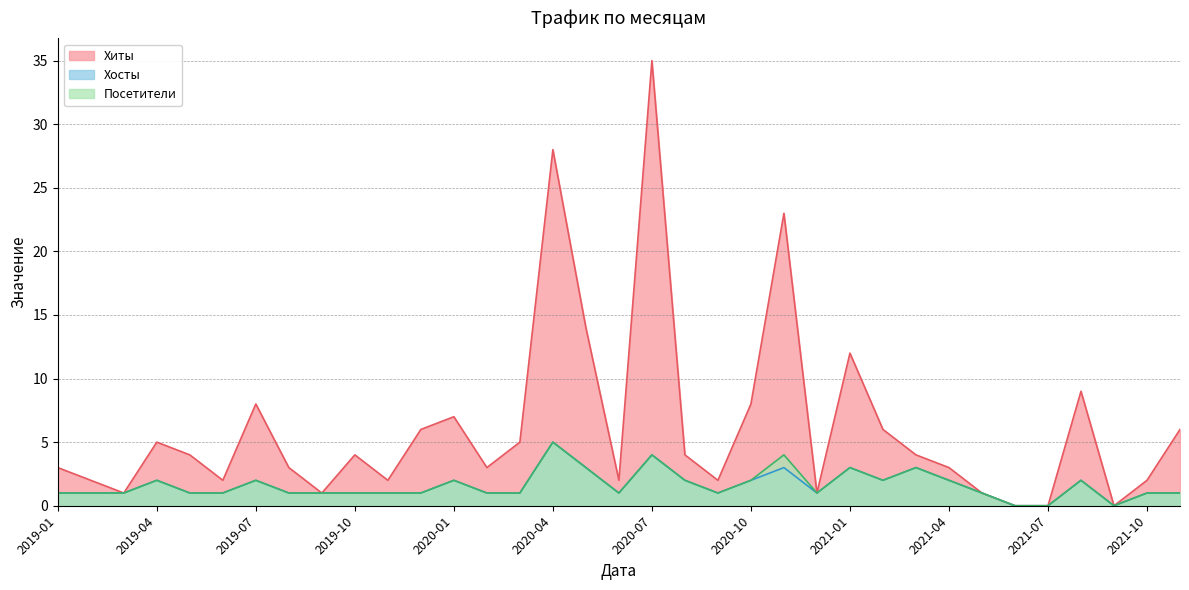

Is it true that Хосты equals 2 at 2019-07?

True